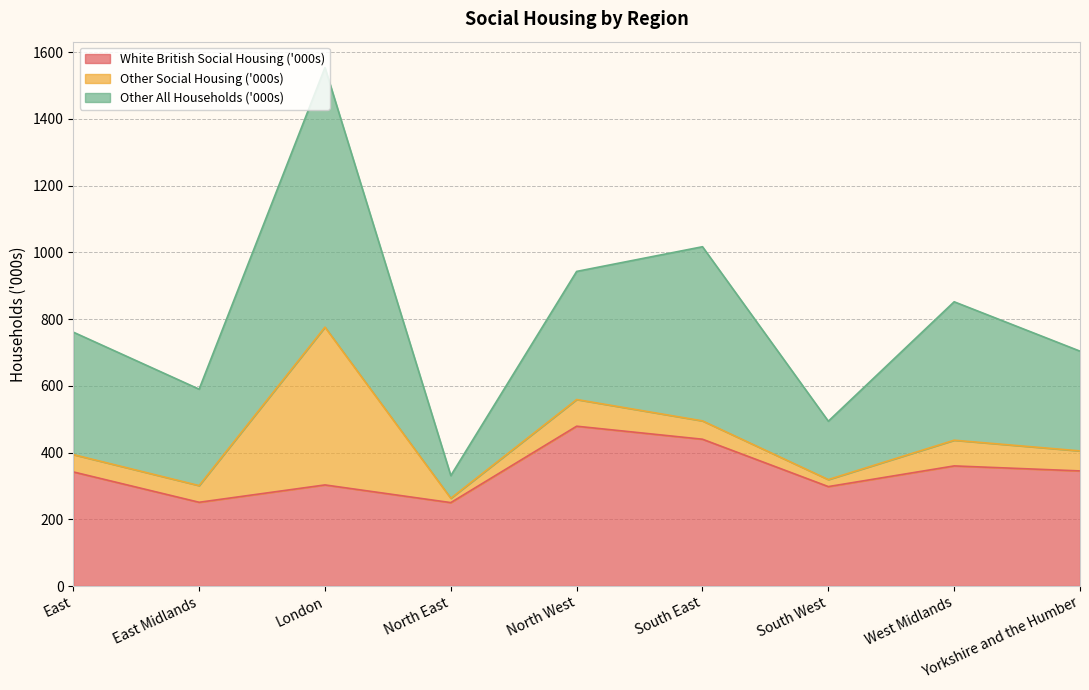

At which category is the sum across all series the highest?

London